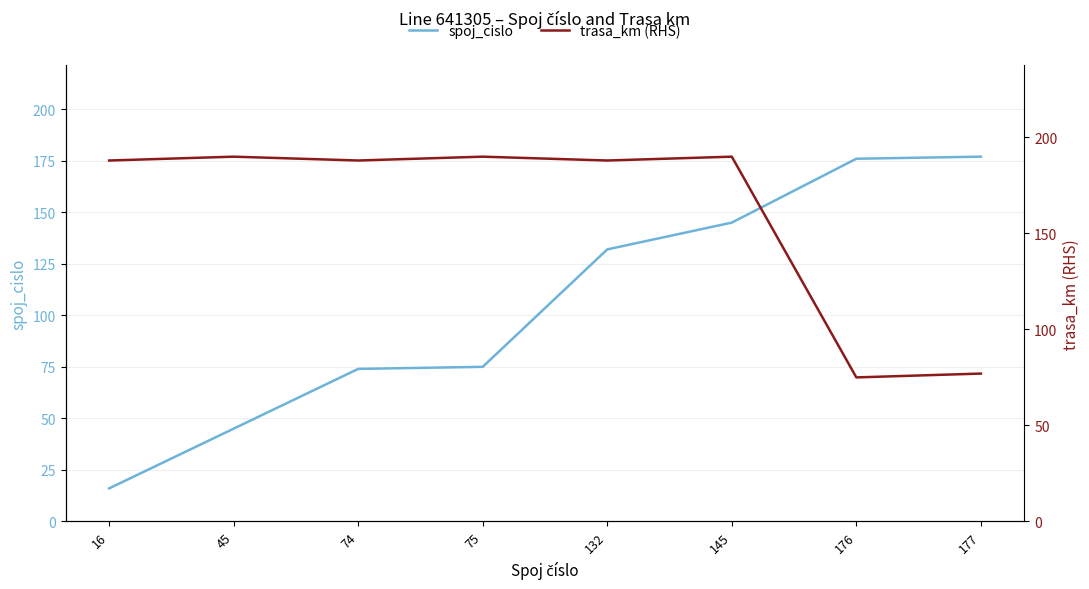

What is the difference between the highest and lowest values at 75?

115